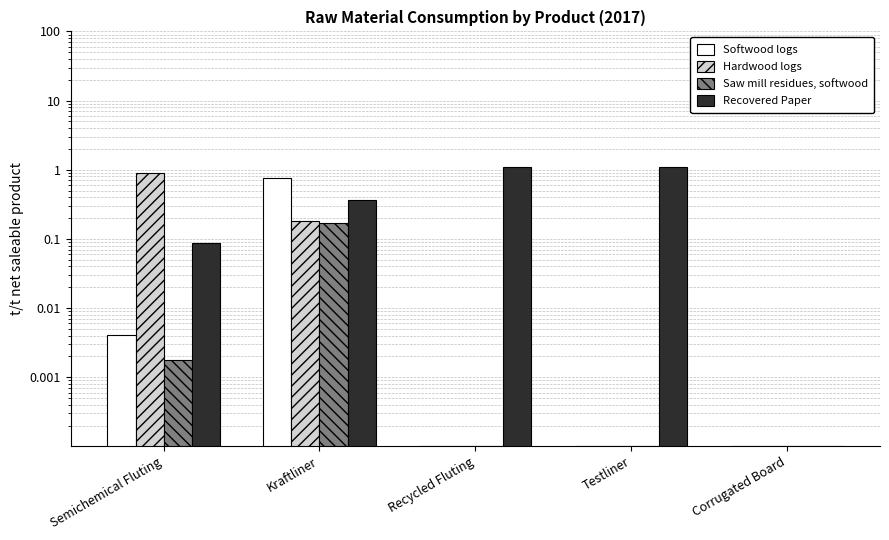

At which category is the sum across all series the highest?

Kraftliner